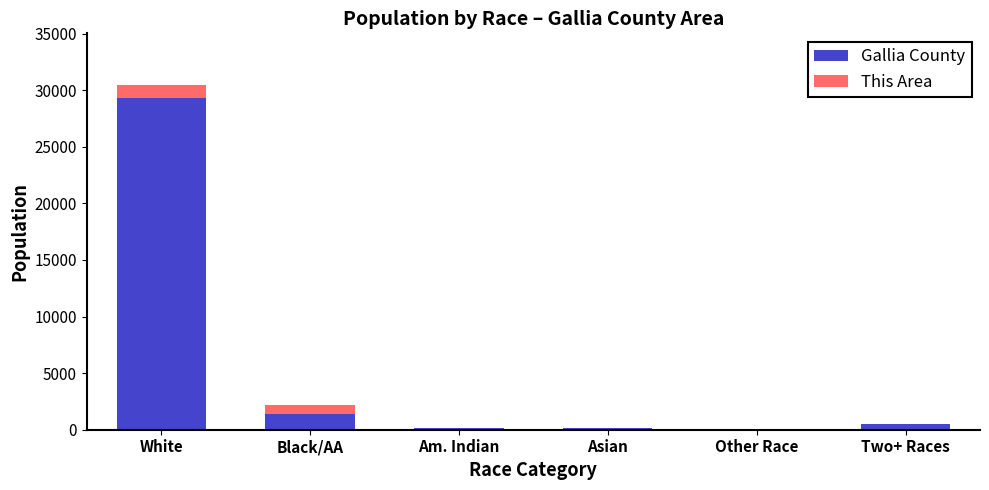

Is it true that Gallia County equals 140 at Asian?

True